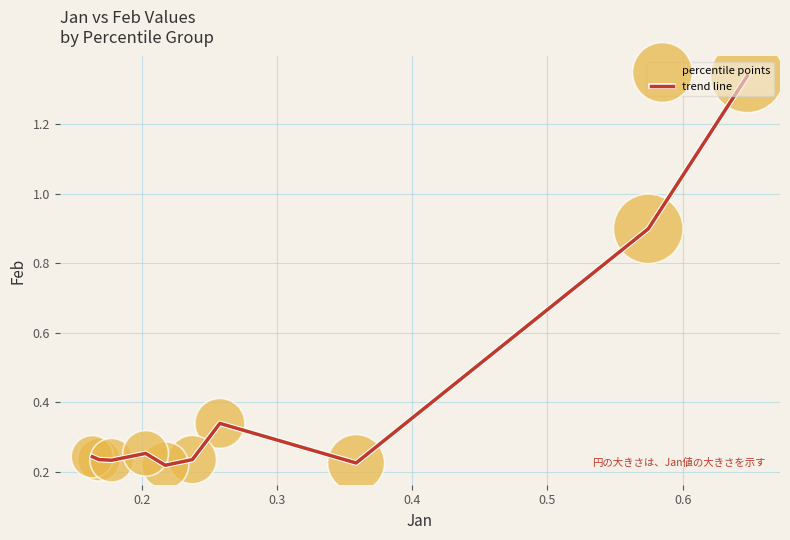

Is this an area chart (filled region under the line)?

No